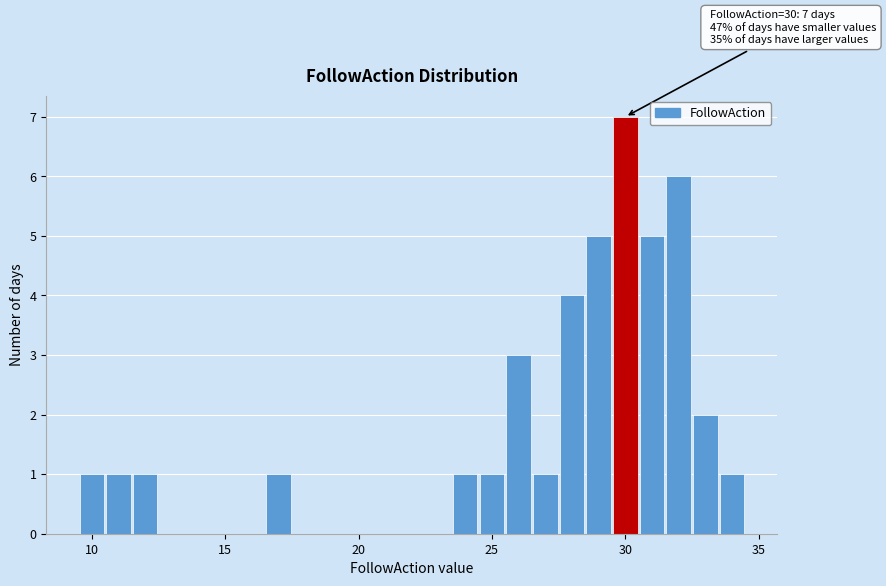

Read against the x-axis, roughly where is the centre of the tallest bar?

30.0